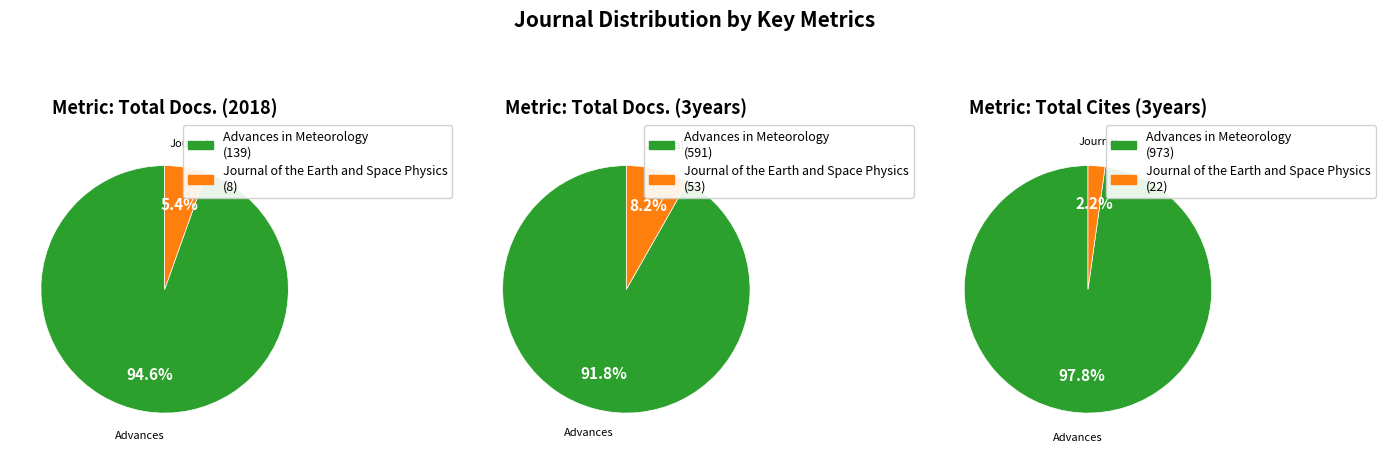

Which series has the largest range (max minus min)?

Total Cites (3years)